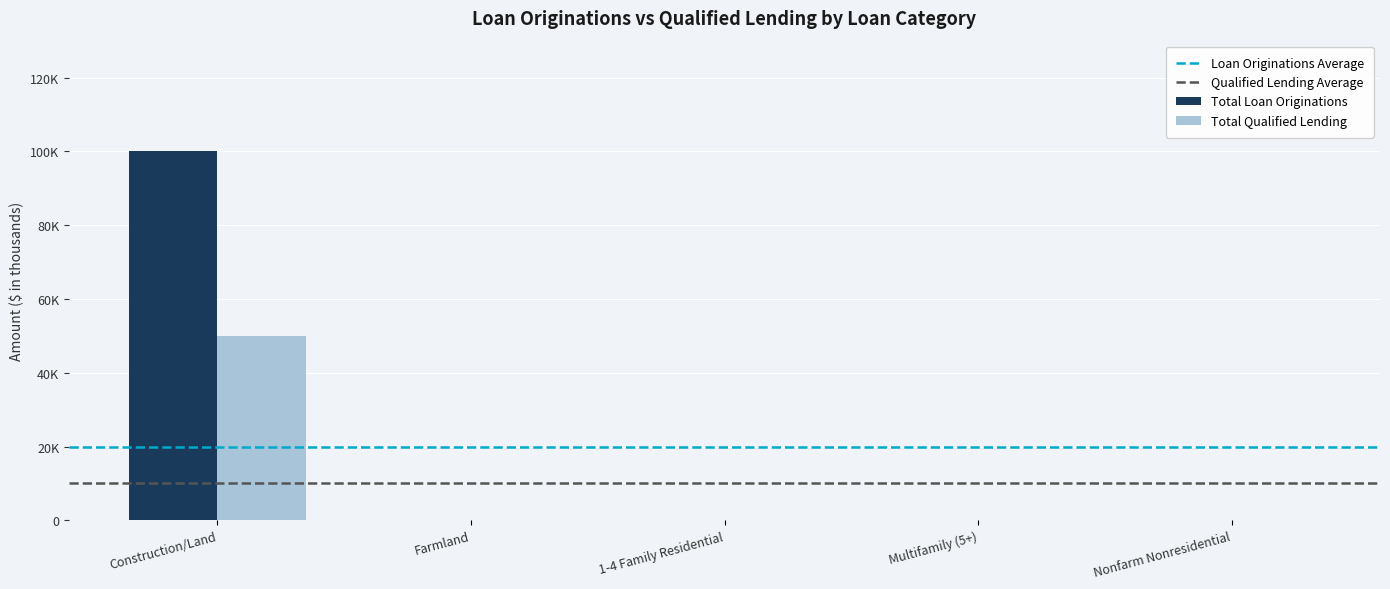

What is the average value of the Total Loan Originations series?

20000